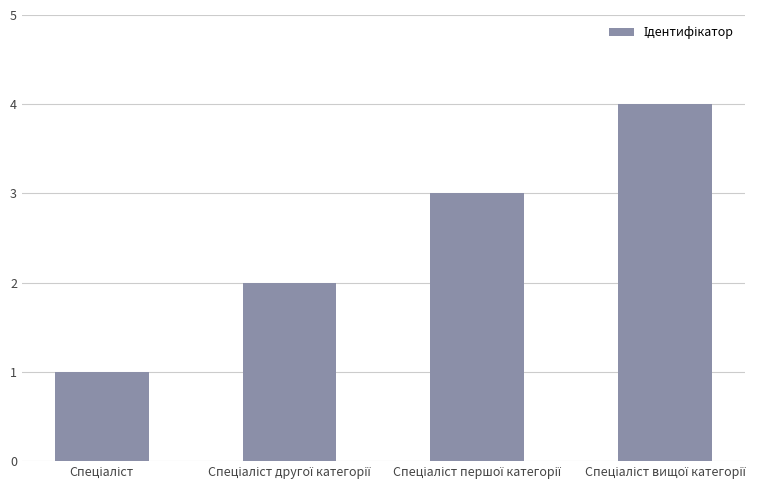

How many distinct data groups are displayed?

1